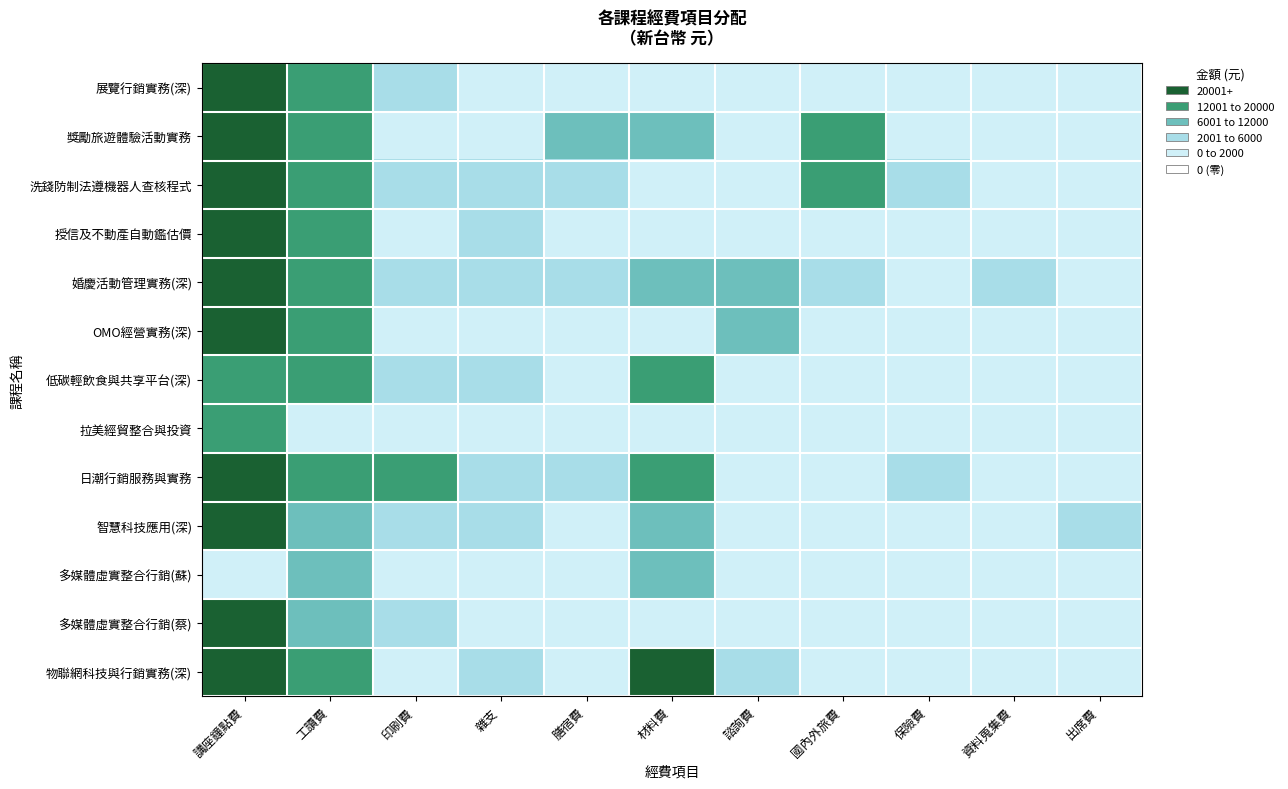

Reading right to left, list all the values displayed in this chart.

展覽行銷實務(深): 出席費=0	資料蒐集費=0	保險費=0	國內外旅費=0	諮詢費=0	材料費=0	膳宿費=0	雜支=0	印刷費=1	工讀費=3	講座鐘點費=4
獎勵旅遊體驗活動實務: 出席費=0	資料蒐集費=0	保險費=0	國內外旅費=3	諮詢費=0	材料費=2	膳宿費=2	雜支=0	印刷費=0	工讀費=3	講座鐘點費=4
洗錢防制法遵機器人查核程式: 出席費=0	資料蒐集費=0	保險費=1	國內外旅費=3	諮詢費=0	材料費=0	膳宿費=1	雜支=1	印刷費=1	工讀費=3	講座鐘點費=4
授信及不動產自動鑑估價: 出席費=0	資料蒐集費=0	保險費=0	國內外旅費=0	諮詢費=0	材料費=0	膳宿費=0	雜支=1	印刷費=0	工讀費=3	講座鐘點費=4
婚慶活動管理實務(深): 出席費=0	資料蒐集費=1	保險費=0	國內外旅費=1	諮詢費=2	材料費=2	膳宿費=1	雜支=1	印刷費=1	工讀費=3	講座鐘點費=4
OMO經營實務(深): 出席費=0	資料蒐集費=0	保險費=0	國內外旅費=0	諮詢費=2	材料費=0	膳宿費=0	雜支=0	印刷費=0	工讀費=3	講座鐘點費=4
低碳輕飲食與共享平台(深): 出席費=0	資料蒐集費=0	保險費=0	國內外旅費=0	諮詢費=0	材料費=3	膳宿費=0	雜支=1	印刷費=1	工讀費=3	講座鐘點費=3
拉美經貿整合與投資: 出席費=0	資料蒐集費=0	保險費=0	國內外旅費=0	諮詢費=0	材料費=0	膳宿費=0	雜支=0	印刷費=0	工讀費=0	講座鐘點費=3
日潮行銷服務與實務: 出席費=0	資料蒐集費=0	保險費=1	國內外旅費=0	諮詢費=0	材料費=3	膳宿費=1	雜支=1	印刷費=3	工讀費=3	講座鐘點費=4
智慧科技應用(深): 出席費=1	資料蒐集費=0	保險費=0	國內外旅費=0	諮詢費=0	材料費=2	膳宿費=0	雜支=1	印刷費=1	工讀費=2	講座鐘點費=4
多媒體虛實整合行銷(蘇): 出席費=0	資料蒐集費=0	保險費=0	國內外旅費=0	諮詢費=0	材料費=2	膳宿費=0	雜支=0	印刷費=0	工讀費=2	講座鐘點費=0
多媒體虛實整合行銷(蔡): 出席費=0	資料蒐集費=0	保險費=0	國內外旅費=0	諮詢費=0	材料費=0	膳宿費=0	雜支=0	印刷費=1	工讀費=2	講座鐘點費=4
物聯網科技與行銷實務(深): 出席費=0	資料蒐集費=0	保險費=0	國內外旅費=0	諮詢費=1	材料費=4	膳宿費=0	雜支=1	印刷費=0	工讀費=3	講座鐘點費=4